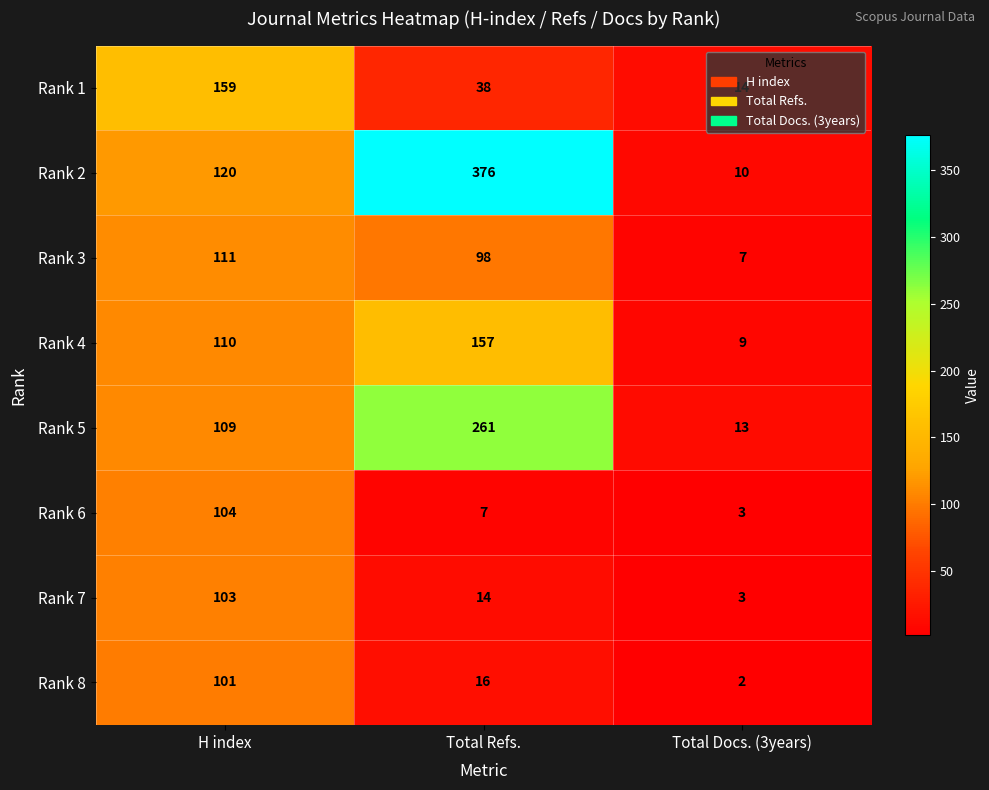

Which series changed the most between H index and Total Docs. (3years)?

Rank 1